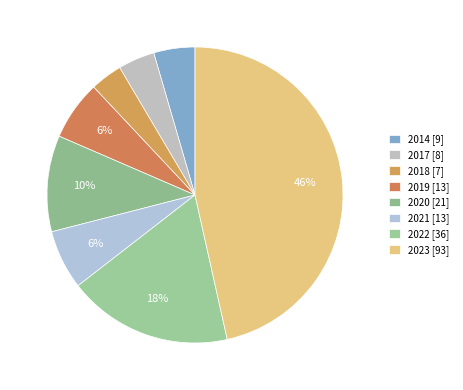

What is the smallest slice in the pie chart?

2018